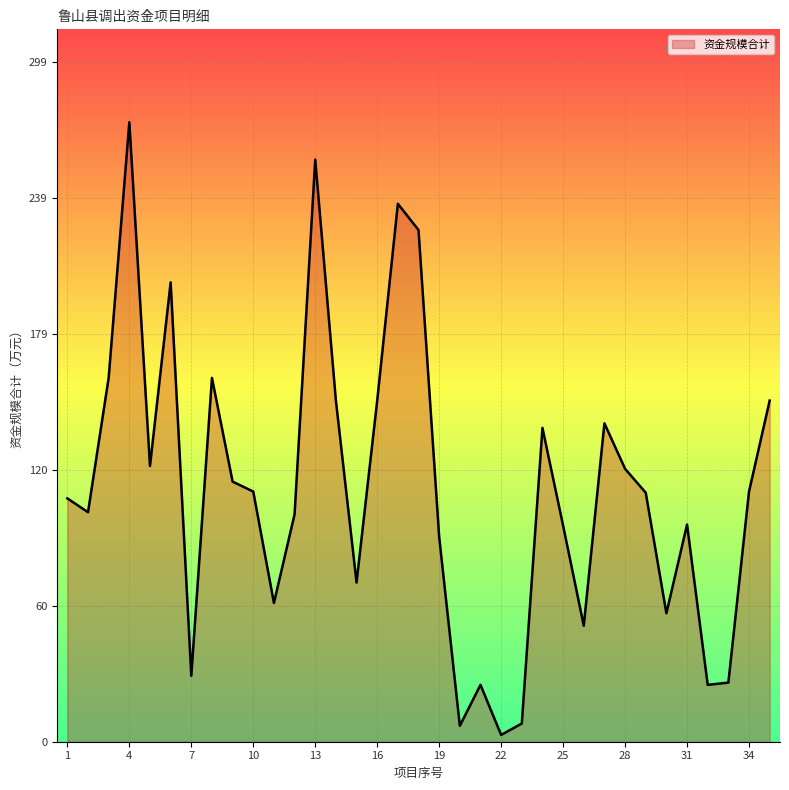

What is the difference between the maximum and minimum values?

269.4